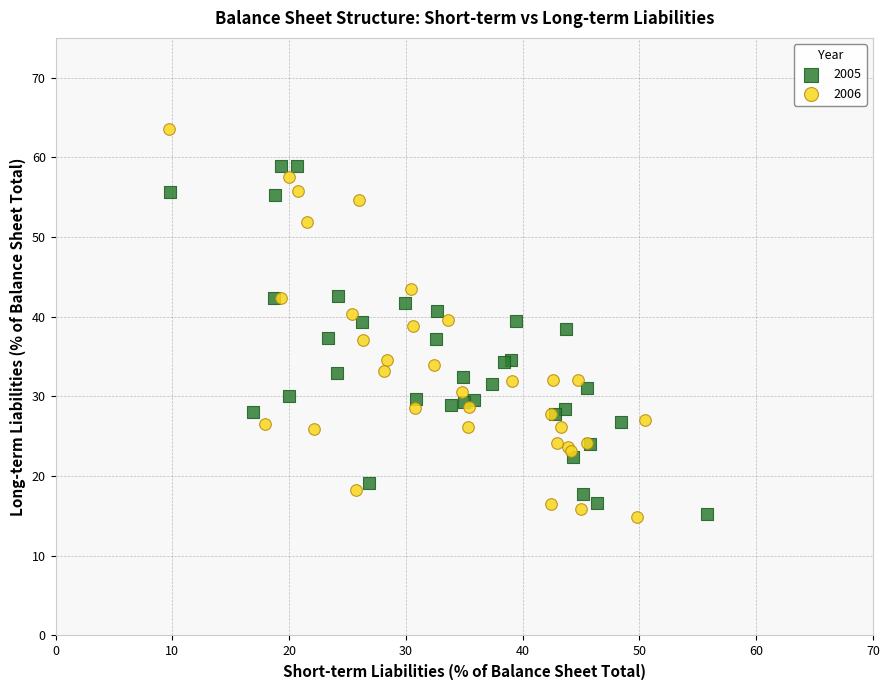

Which series contains the highest Y value?

2006